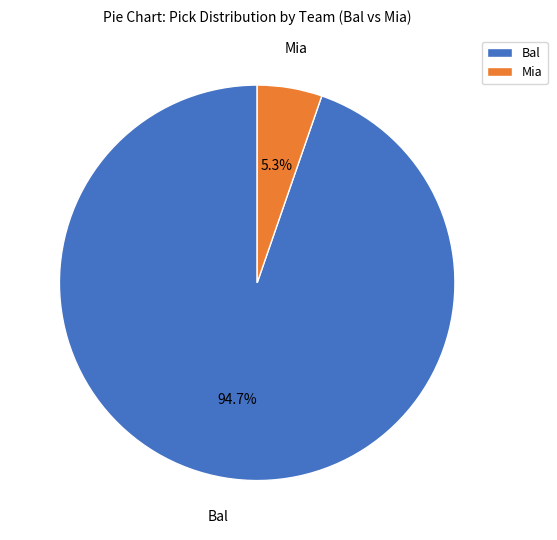

Is Bal the majority of the pie?

Yes